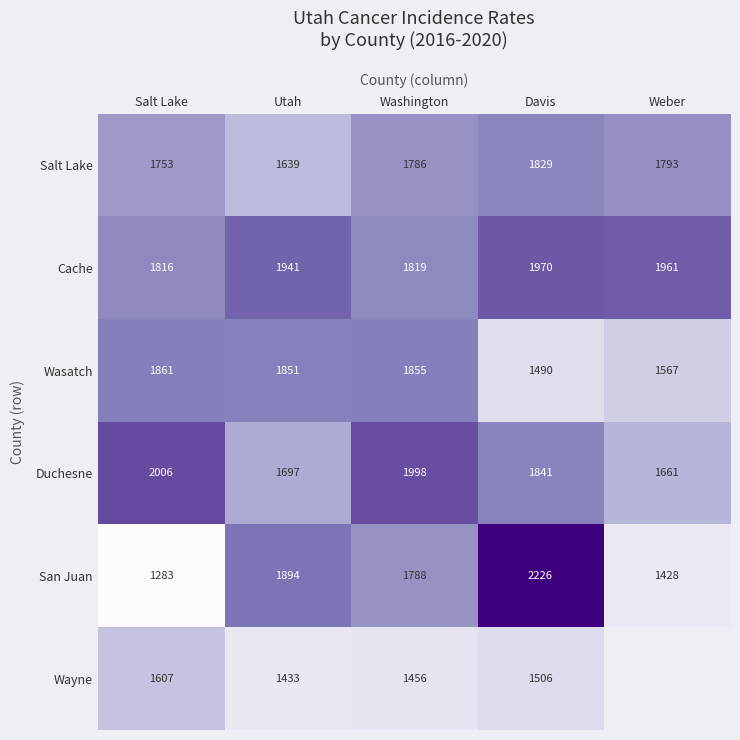

Which category has the lowest value in the Cache series?

Salt Lake